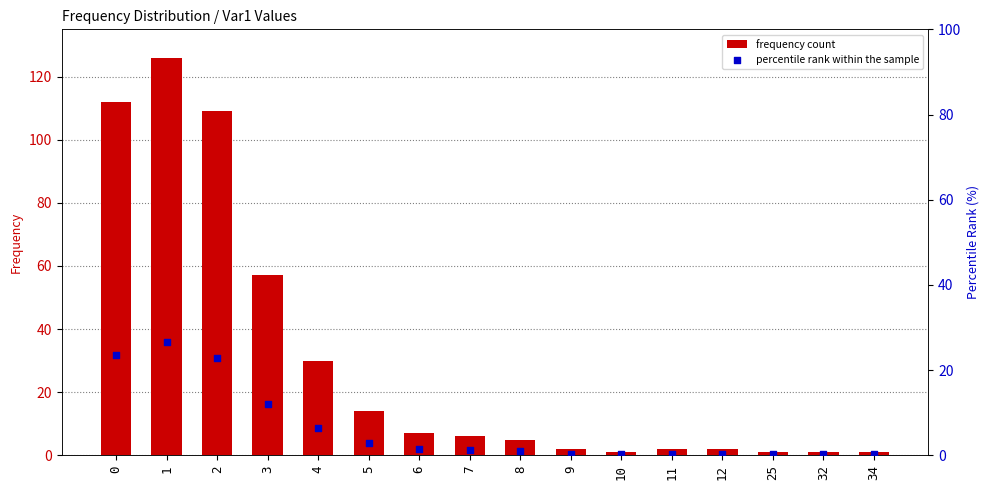

Which series contains the lowest Y value?

percentile rank within the sample